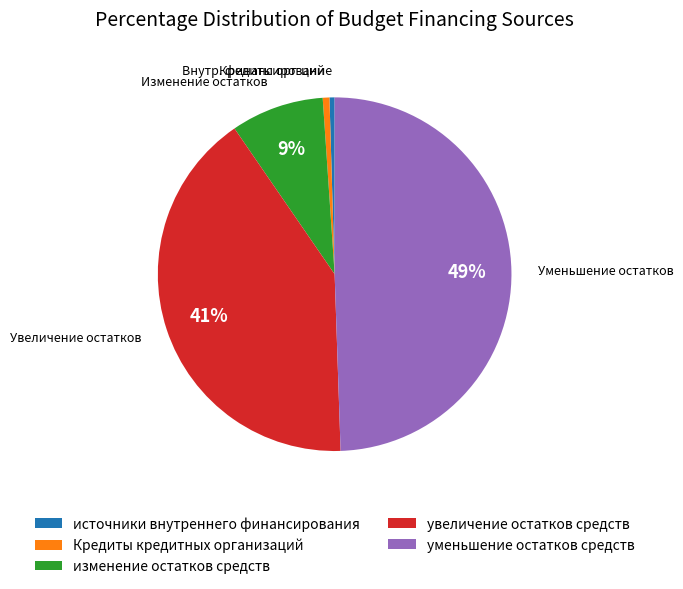

To the nearest percent, what is the difference between the изменение остатков средств and Кредиты кредитных организаций slice percentages?

8%